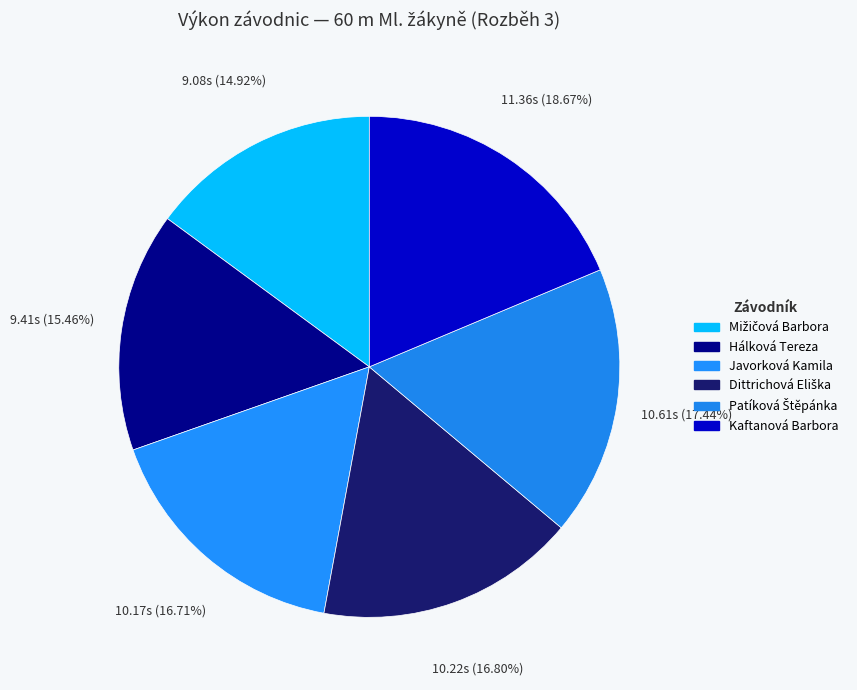

To the nearest percent, what is the difference between the Hálková Tereza and Patíková Štěpánka slice percentages?

2%